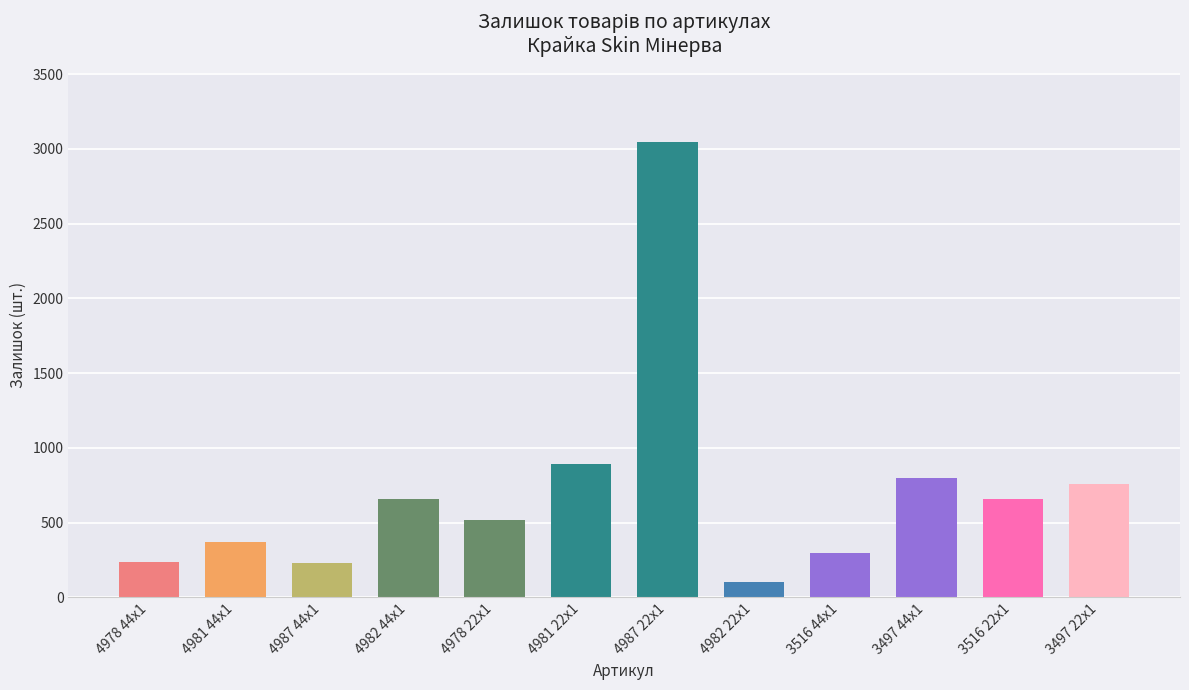

At which category does the chart reach its minimum across all series?

4982 22x1